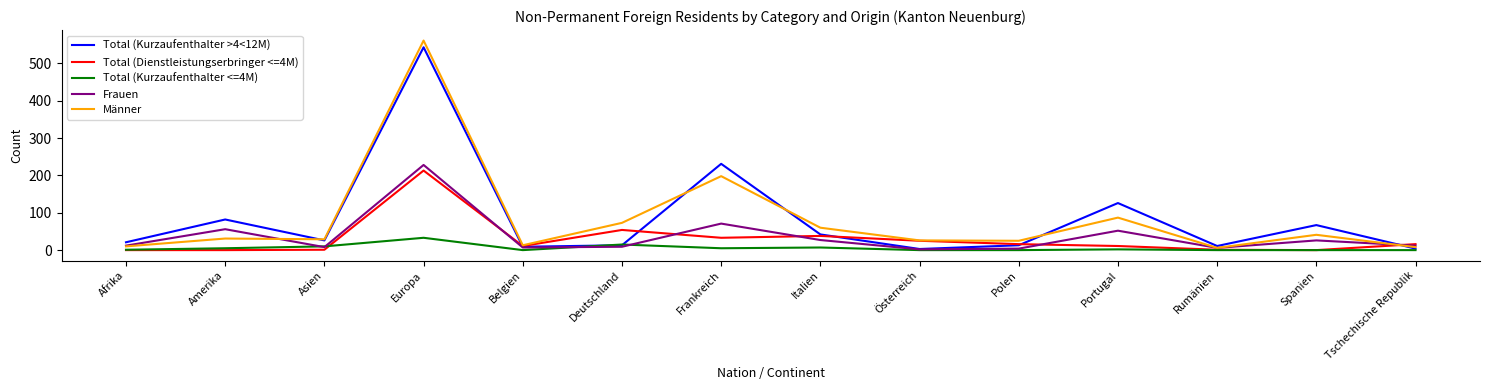

What is the sum of all Total (Kurzaufenthalter >4<12M) values?

1191